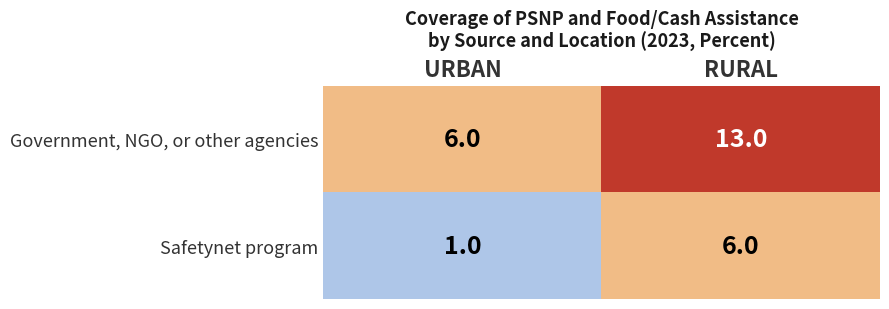

Rank the series by their average value, from lowest to highest.

Safetynet program, Government, NGO, or other agencies